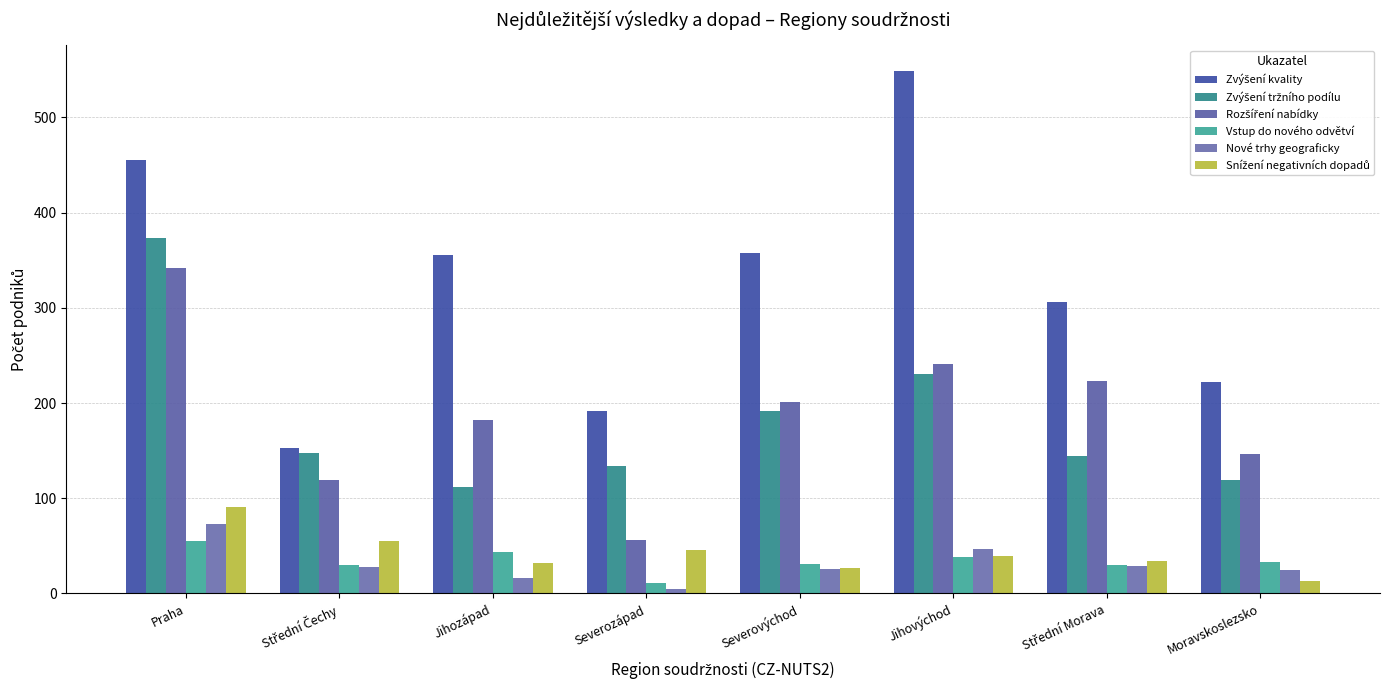

Which category has the highest value across all series?

Jihovýchod